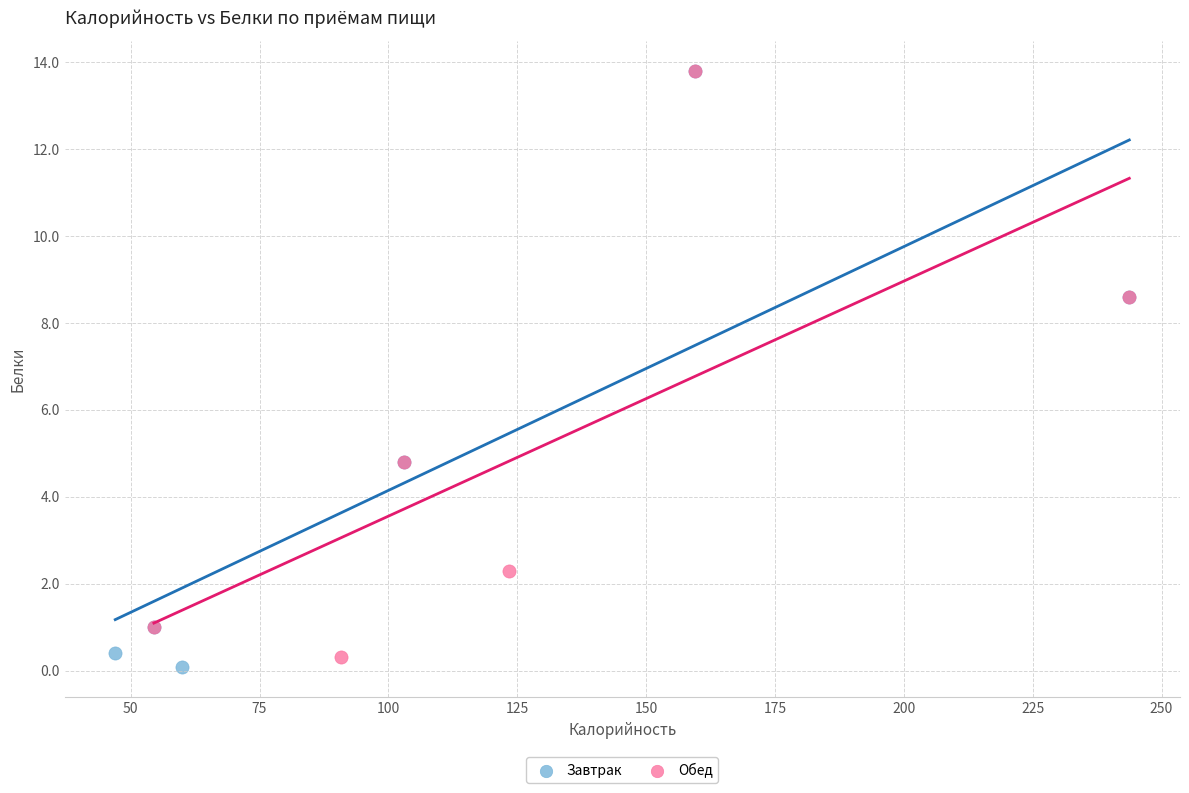

What are all the series names shown in the legend?

Завтрак, Обед